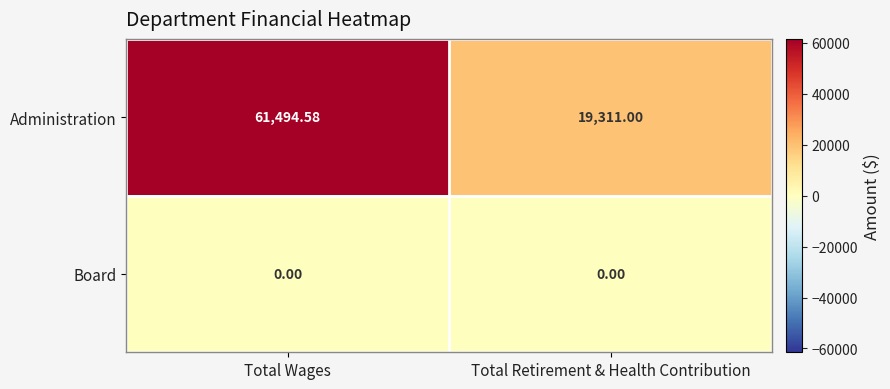

Which series has the largest range (max minus min)?

Administration